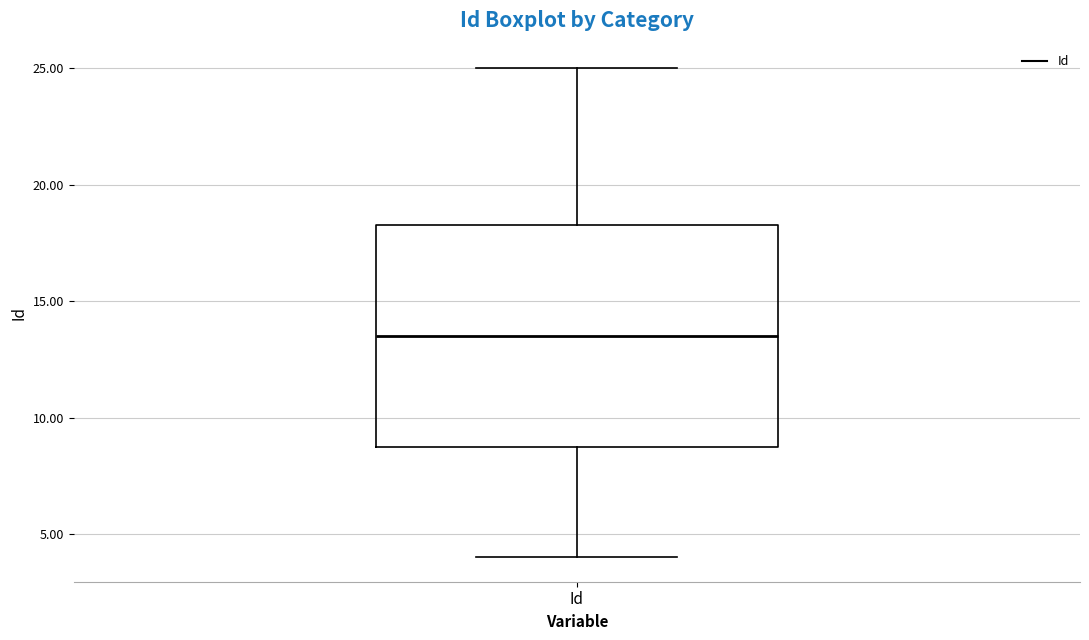

Transcribe this box plot: give where the median line is, the range the box spans, and where the two whiskers end, as read against the y-axis. The values are not printed on the chart, so give them approximately, as read against the axis.

median 13.5, box 9.0 to 18.5, whiskers 4.0 to 25.0